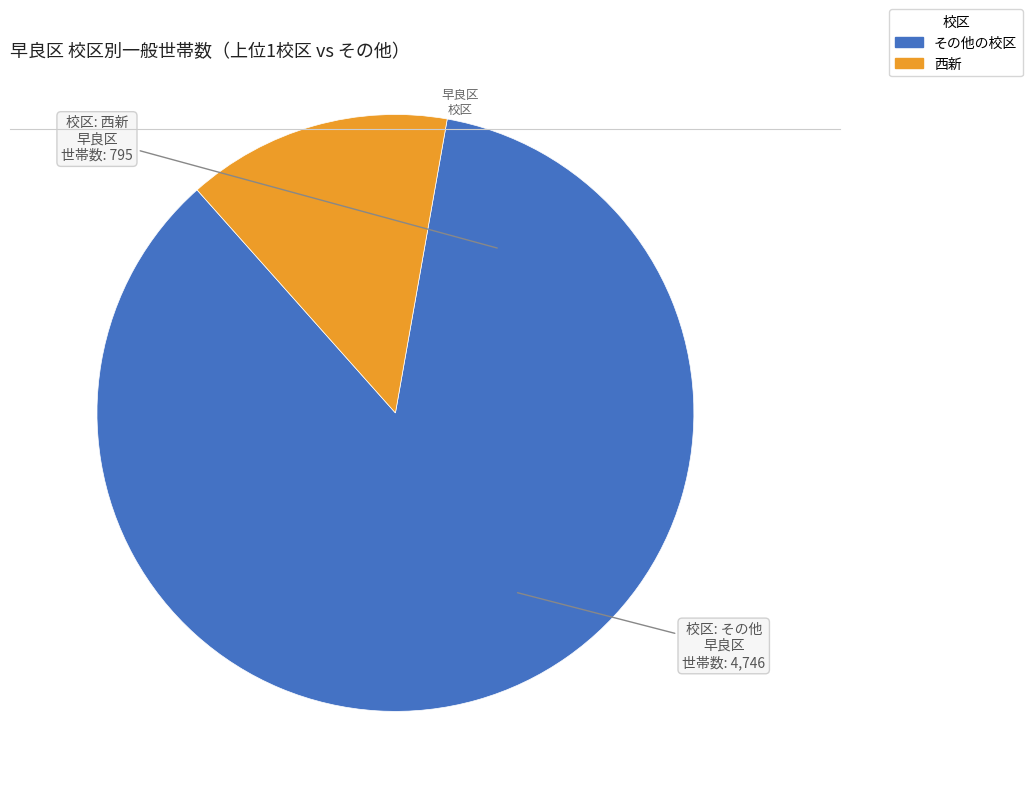

Is there a majority slice in this chart?

Yes